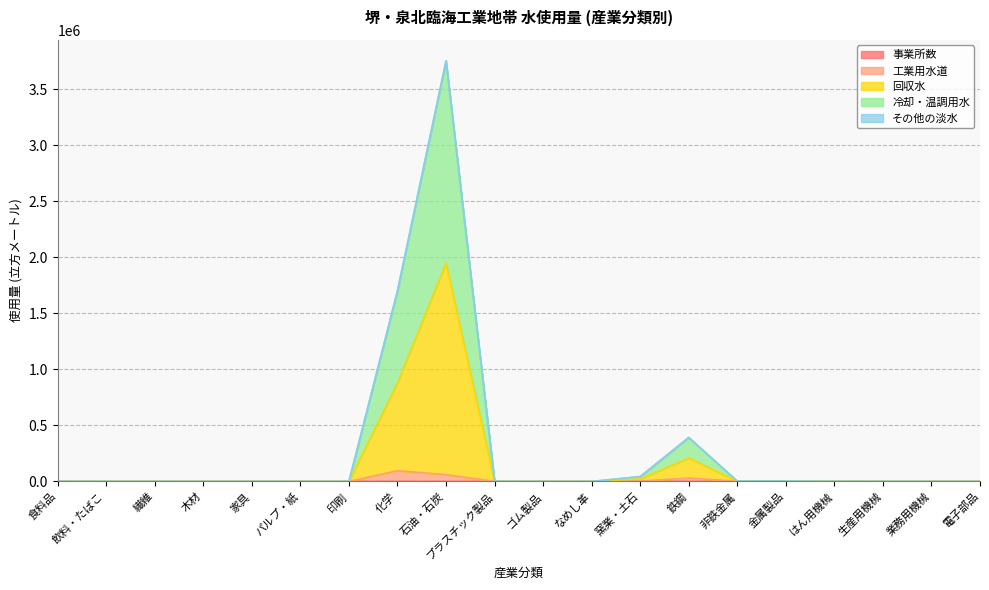

What is the label of the 12th point from the left?

なめし革